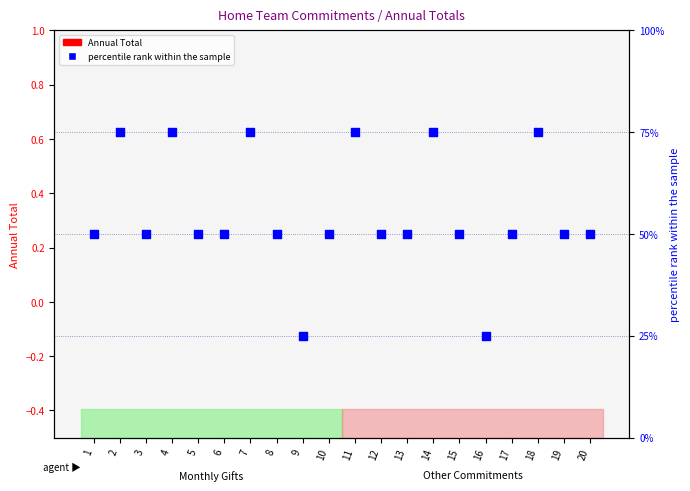

Which series has the widest spread of Y values?

percentile rank within the sample